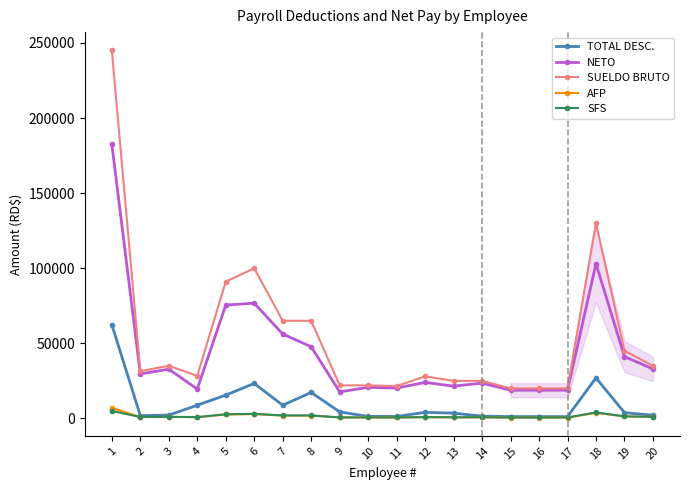

The value of NETO at 15 is 18793.0. True or false?

True